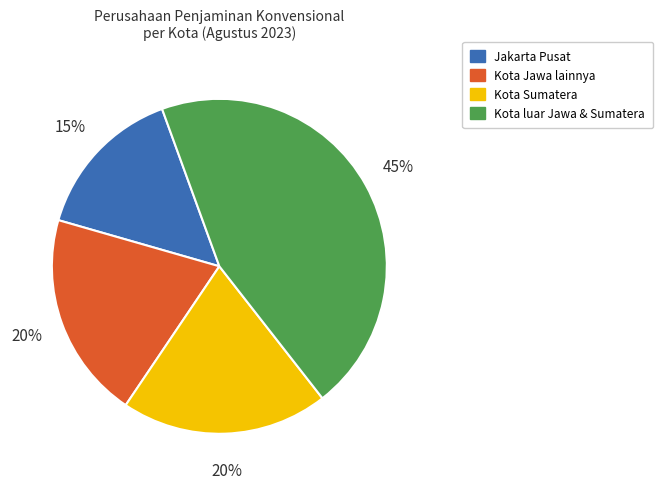

Does any single category account for the majority?

No